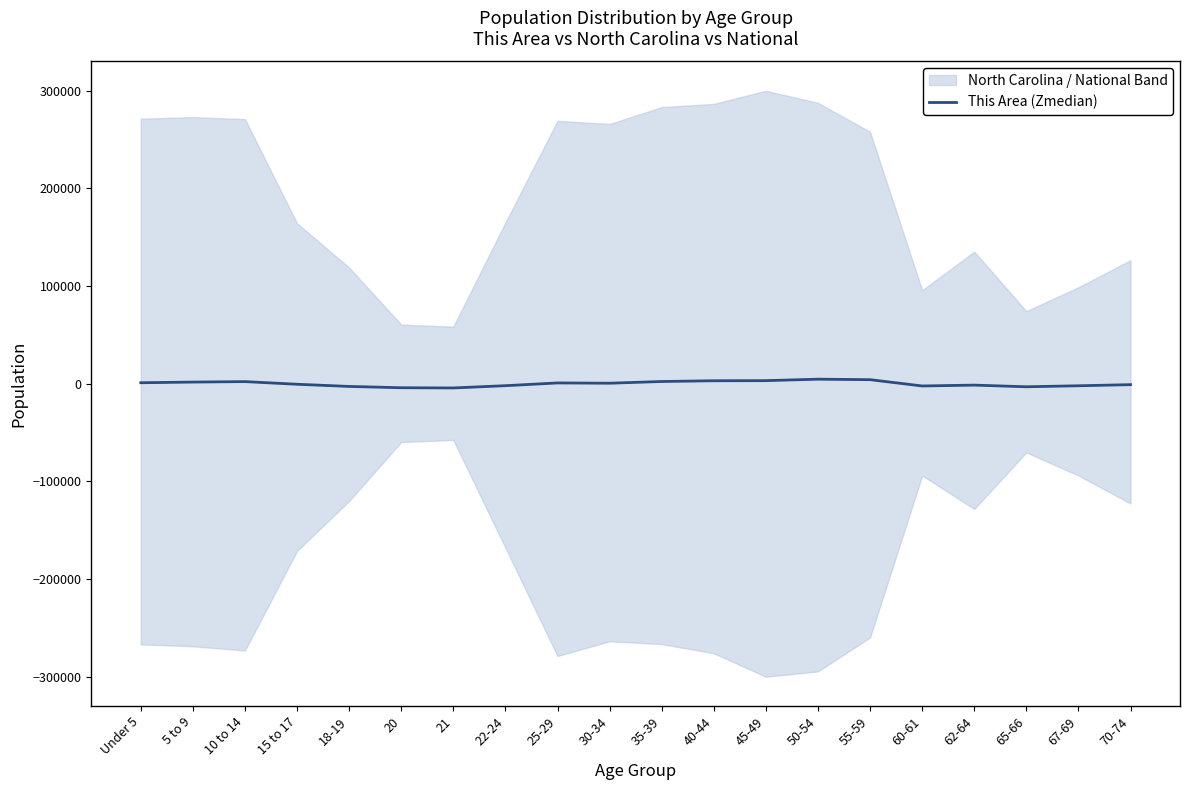

What position from the left is 40-44?

12